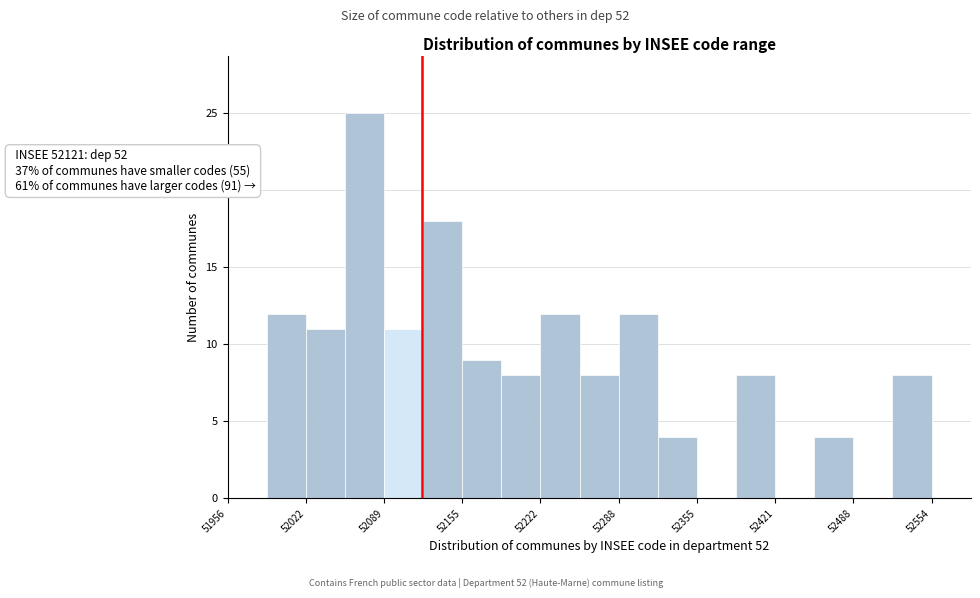

Read against the x-axis, roughly where is the centre of the tallest bar?

52070